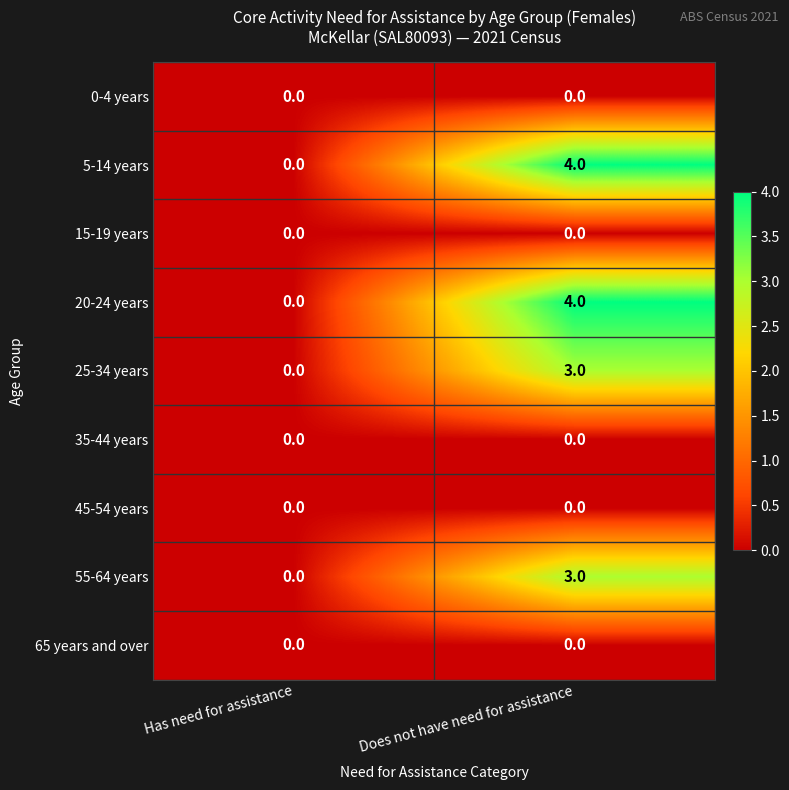

At which label is 5-14 years closest to 2?

Has need for assistance